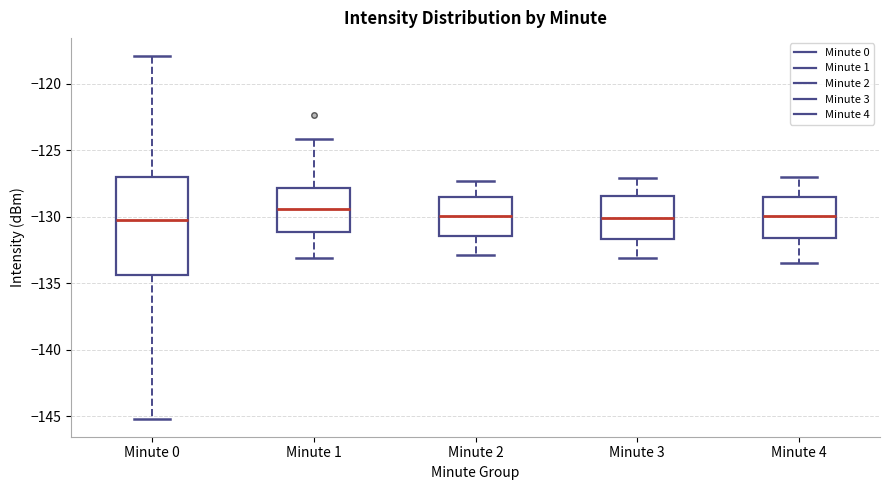

Which box is the tallest, from its lower edge to its upper edge?

Minute 0